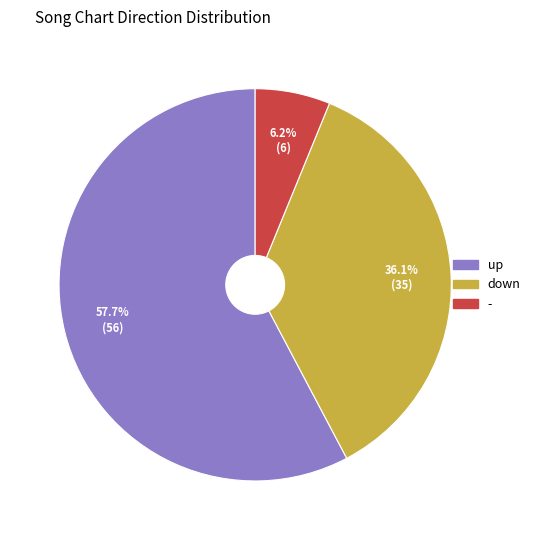

To the nearest percent, what is the combined percentage of down and up?

94%